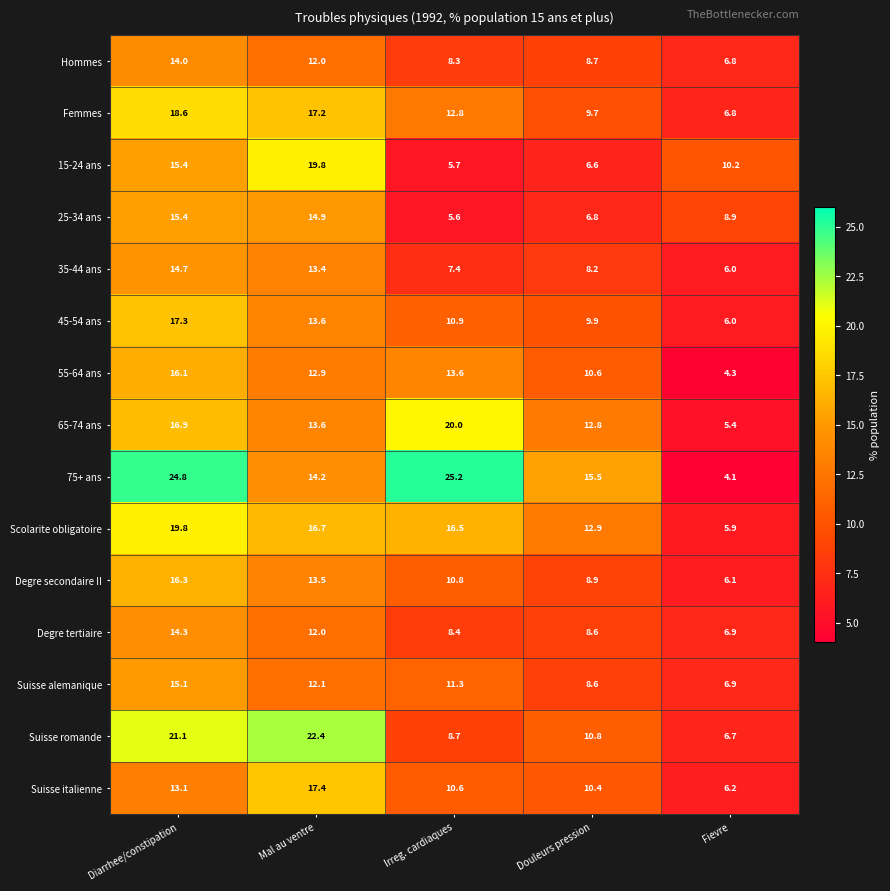

What is the sum of the 25-34 ans values at Diarrhee/constipation and Fievre?

24.3